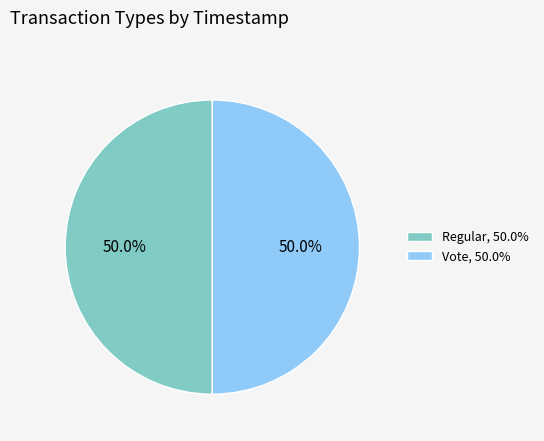

What percentage is NOT represented by Vote, 50.0%?

50.0%